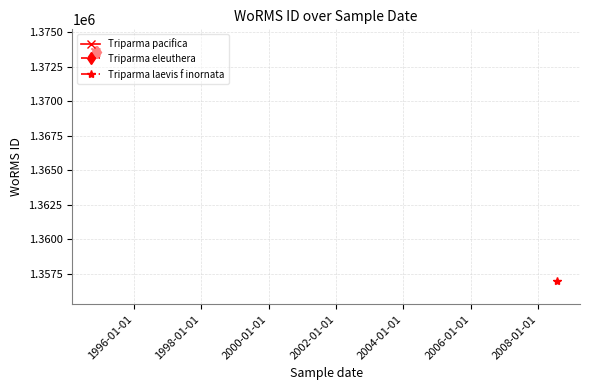

Which series has the largest range (max minus min)?

Triparma pacifica